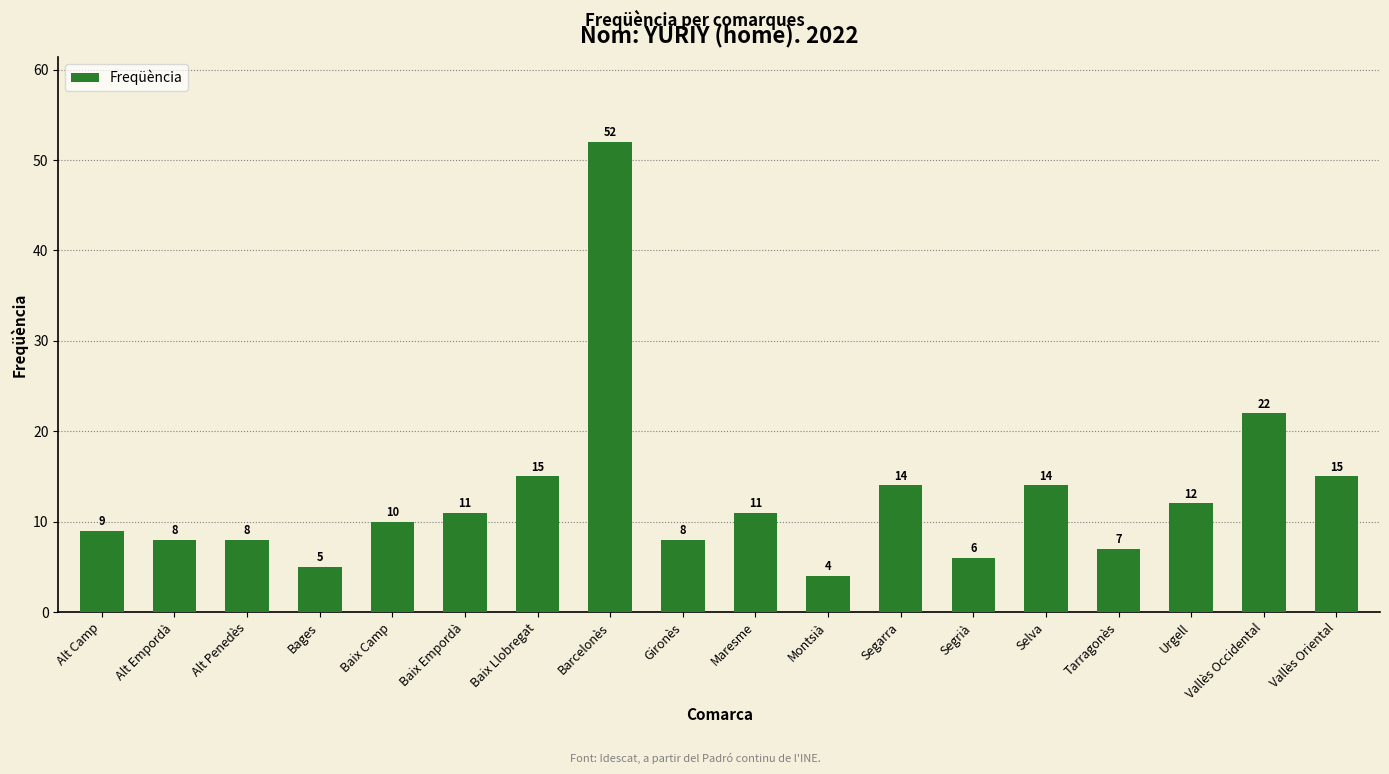

What is the label of the 3rd bar from the left?

Alt Penedès